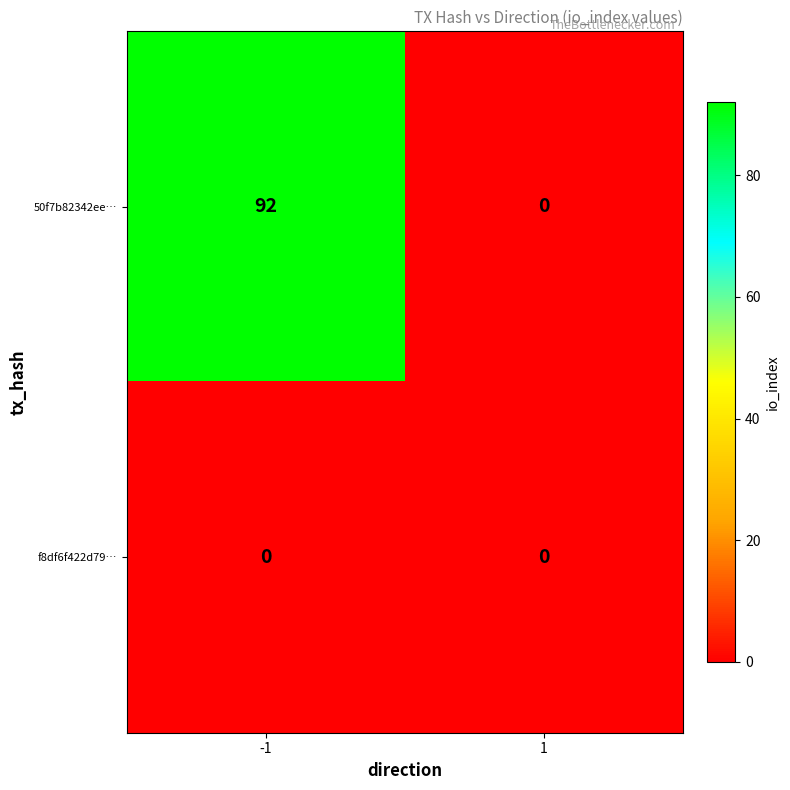

The value of 50f7b82342ee… at 1 is 0. True or false?

True